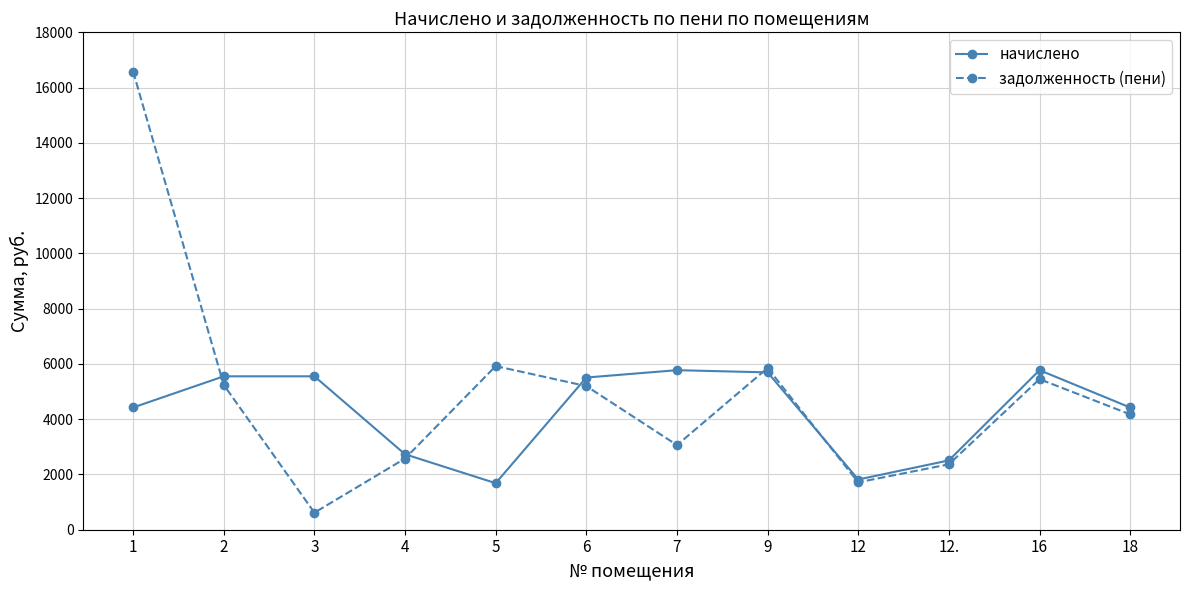

What is the minimum value for начислено?

1684.3